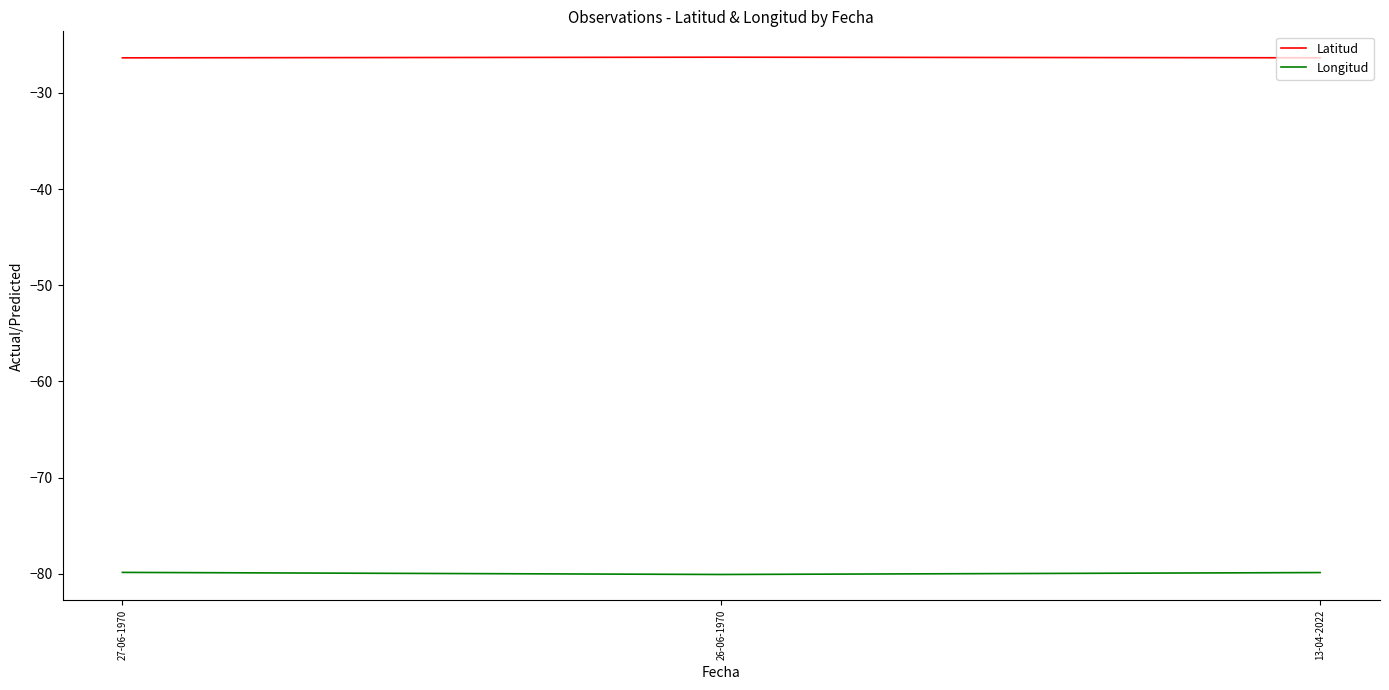

What position from the right is 27-06-1970?

3